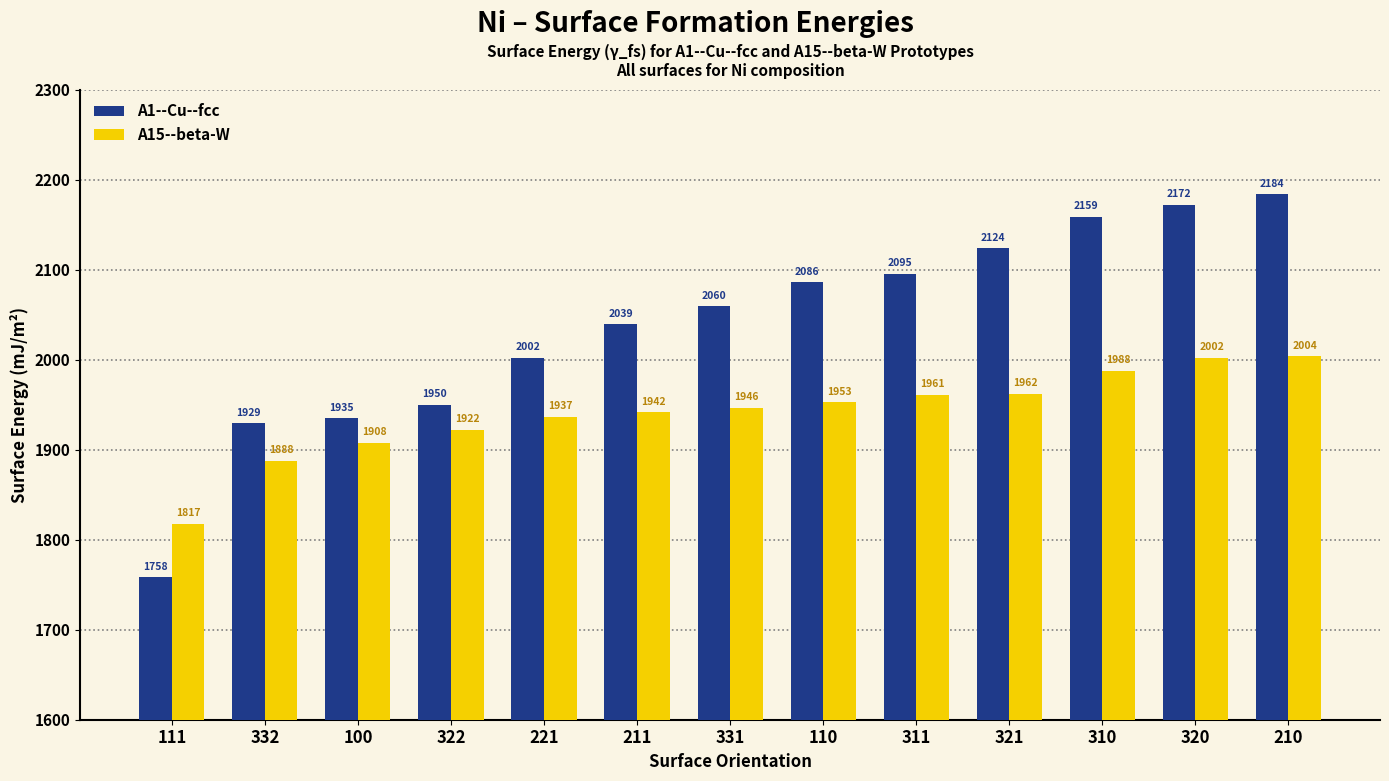

The A15--beta-W series shows 2003.8 at 210. True or false?

True